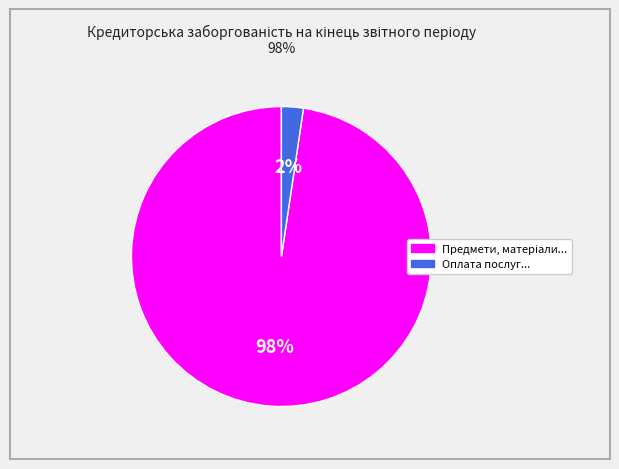

How many slices are in this pie chart?

2